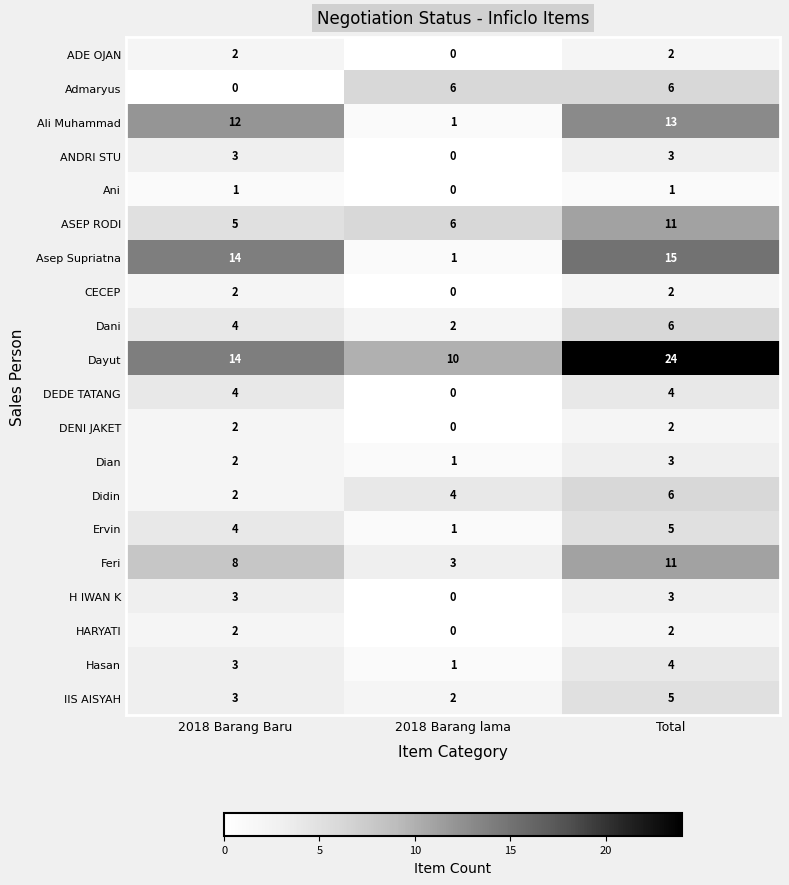

What is the difference between the DEDE TATANG values at 2018 Barang lama and Total?

4